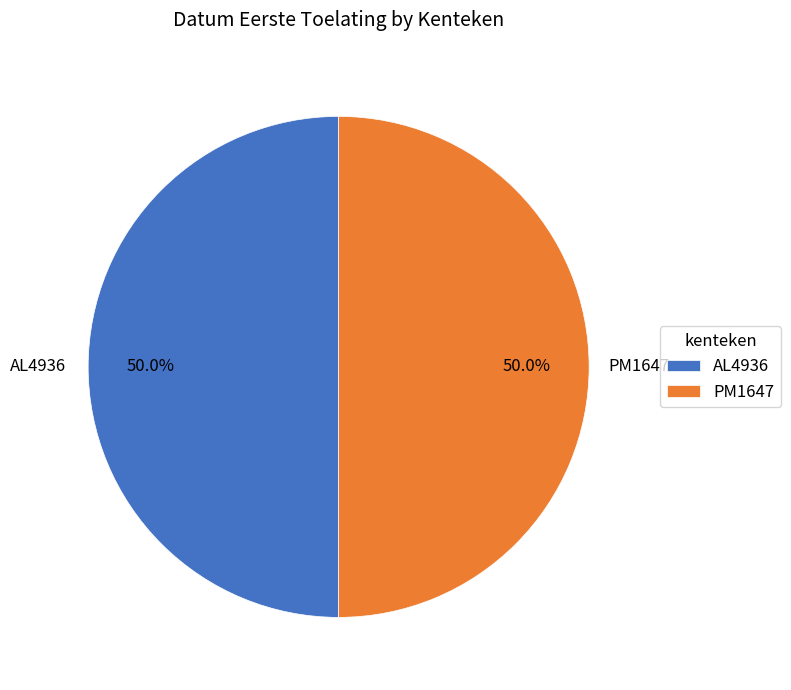

Approximately how many times larger is the value at PM1647 compared to AL4936?

1.0